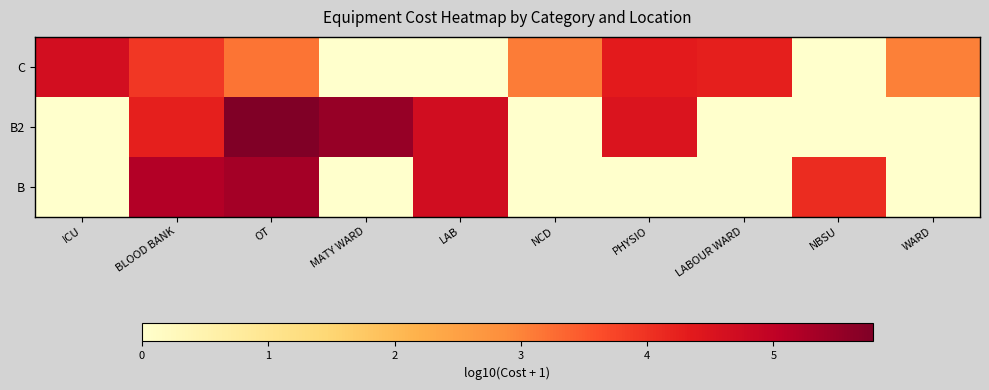

Reading left to right, transcribe all the data shown in this chart.

C: ICU=4.7	BLOOD BANK=3.9	OT=3.2	MATY WARD=0.0	LAB=0.0	NCD=3.1	PHYSIO=4.3	LABOUR WARD=4.3	NBSU=0.0	WARD=3.0
B2: ICU=0.0	BLOOD BANK=4.3	OT=5.8	MATY WARD=5.5	LAB=4.7	NCD=0.0	PHYSIO=4.5	LABOUR WARD=0.0	NBSU=0.0	WARD=0.0
B: ICU=0.0	BLOOD BANK=5.2	OT=5.3	MATY WARD=0.0	LAB=4.7	NCD=0.0	PHYSIO=0.0	LABOUR WARD=0.0	NBSU=4.1	WARD=0.0